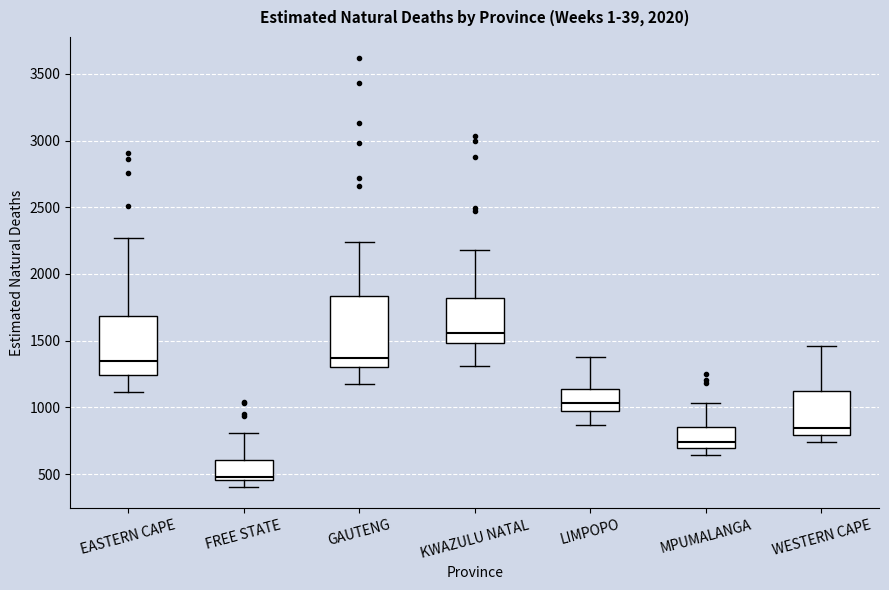

Comparing the boxes themselves (not the whiskers), which one is the tallest?

GAUTENG